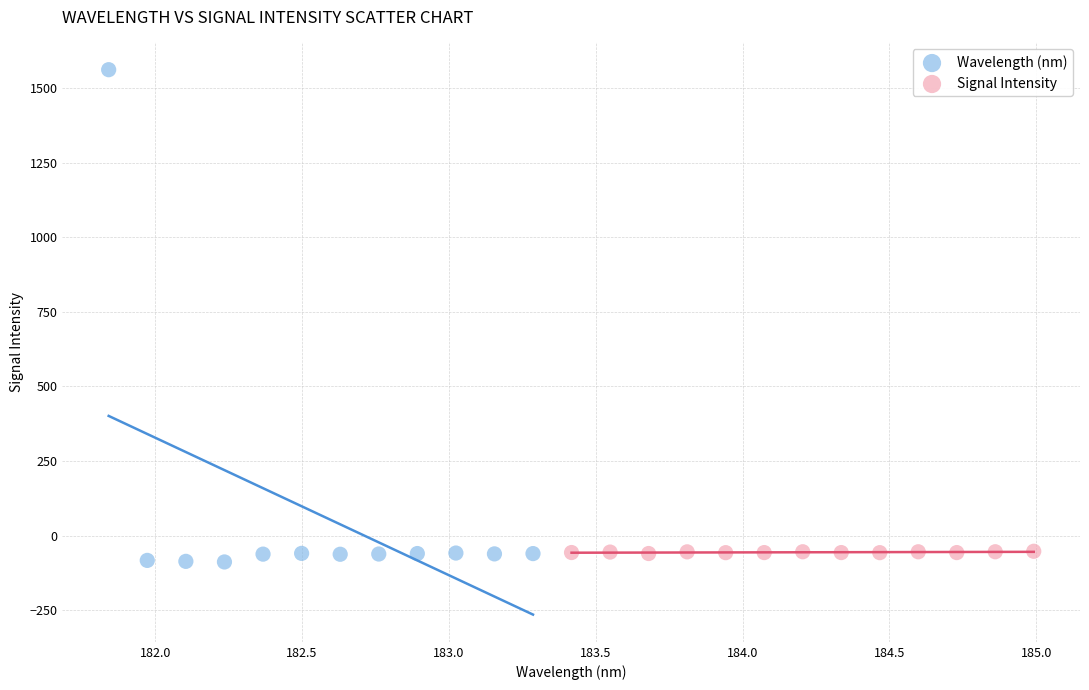

Which series reaches the minimum Y coordinate?

Wavelength (nm)